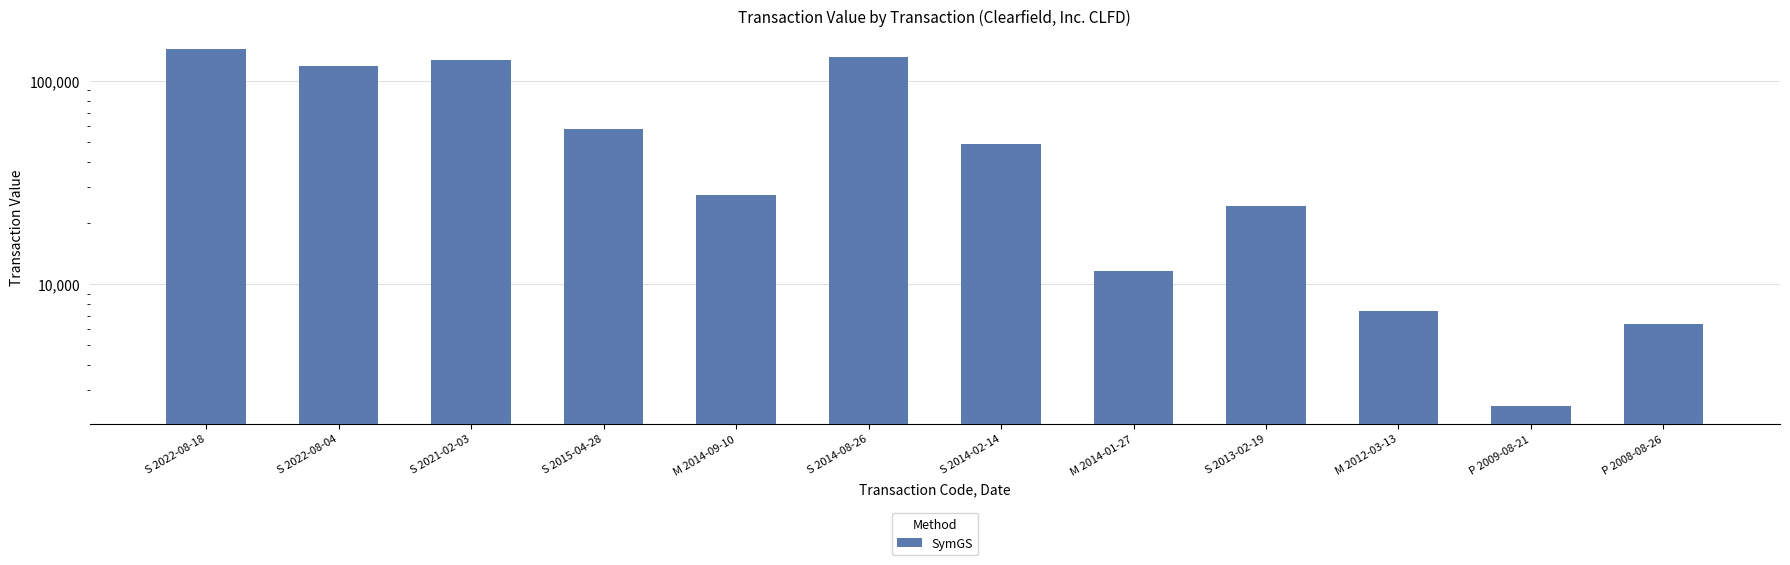

Where is the data nearest to the value 73560?

S 2015-04-28